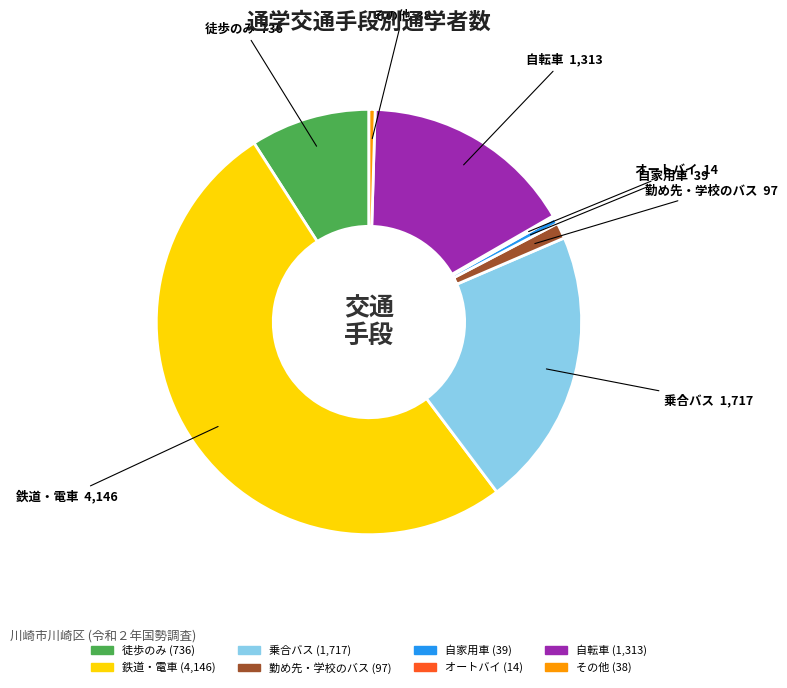

The 徒歩のみ slice represents 9% of the pie. True or false?

True